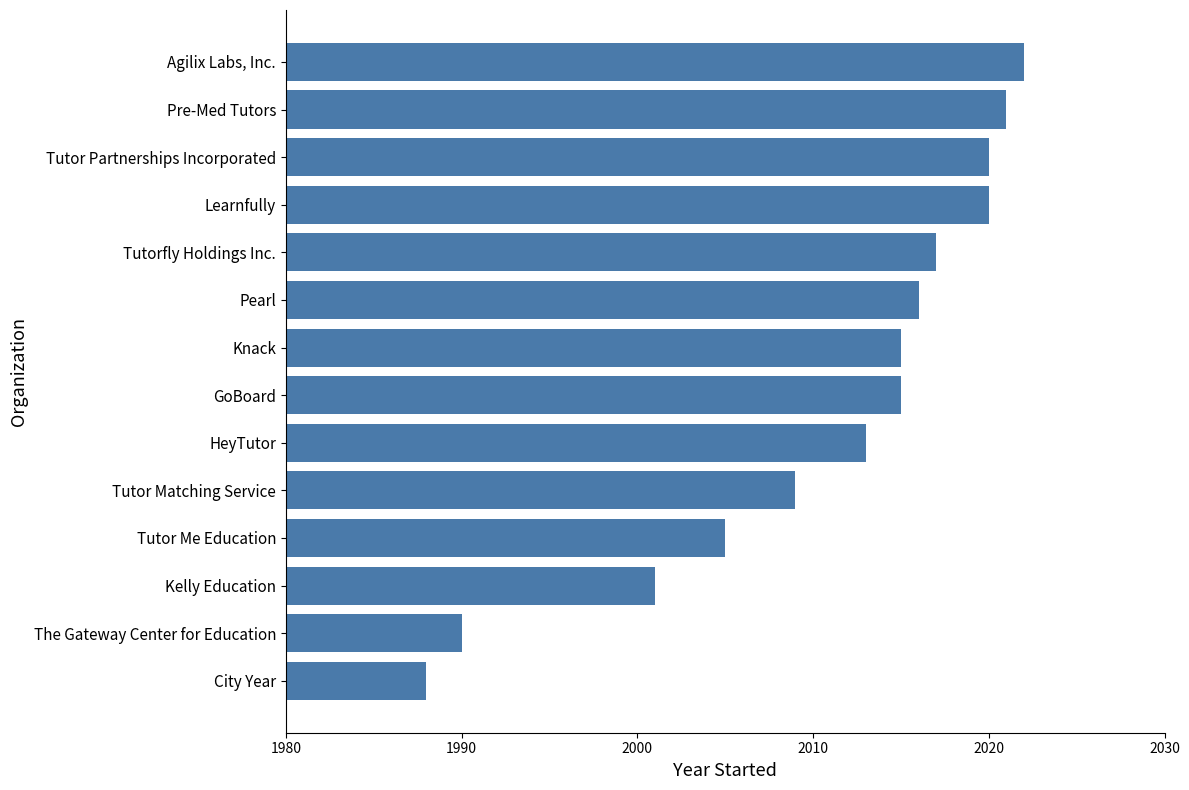

The value at Agilix Labs, Inc. is 2686. True or false?

False